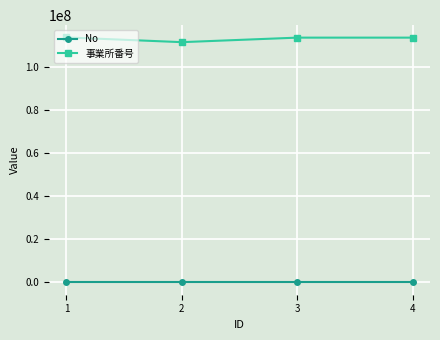

Which series has the largest total across all categories?

事業所番号